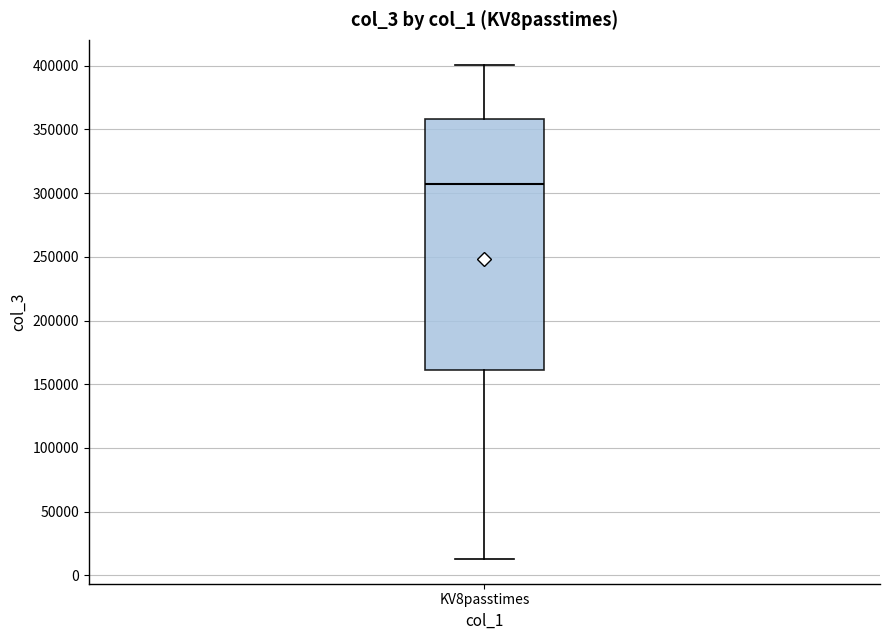

Read this box plot against the y-axis: the position of the median line, the range covered by the box, and the ends of both whiskers. The values are not printed on the chart, so give them approximately, as read against the axis.

median 305000, box 160000 to 360000, whiskers 15000 to 400000